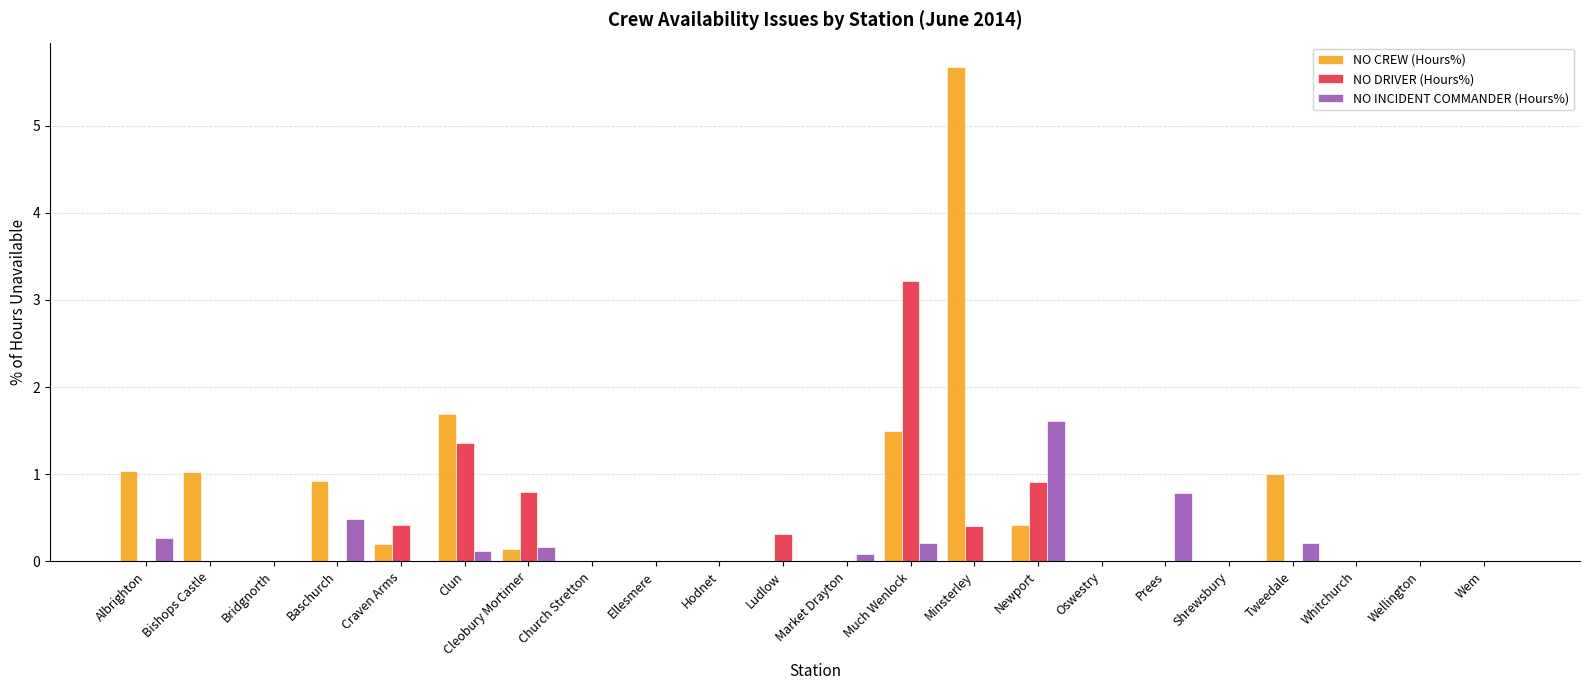

At which label is NO CREW (Hours%) closest to 2?

Clun